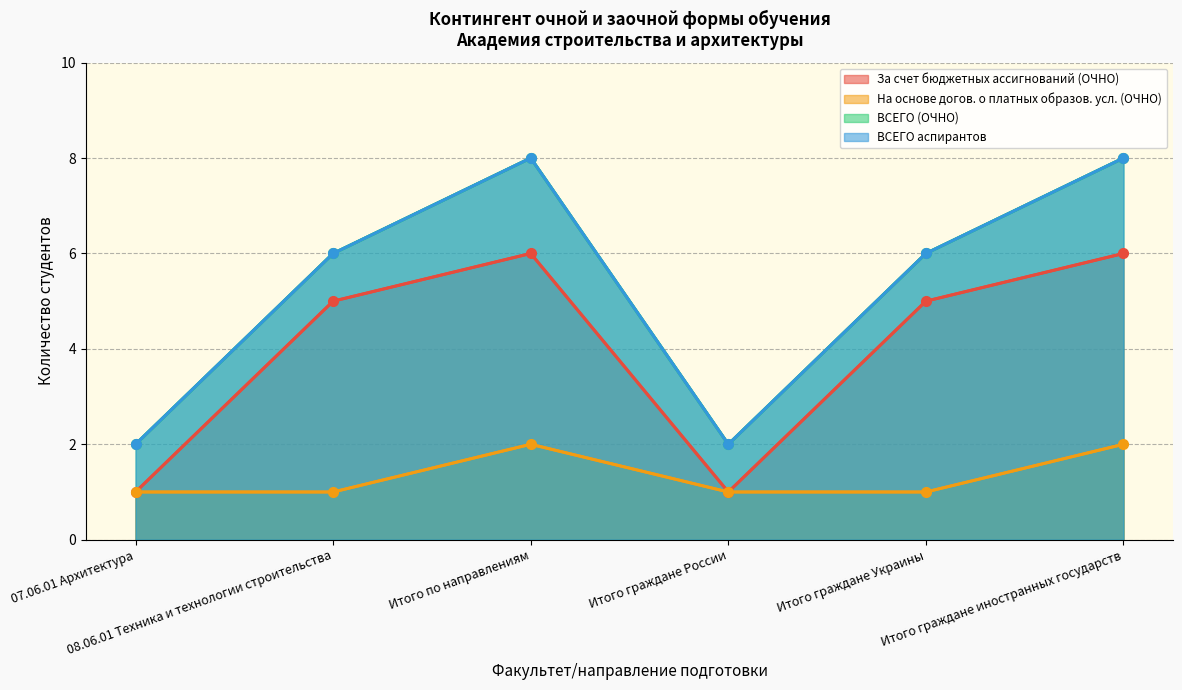

Between 08.06.01 Техника и технологии строительства and Итого граждане Украины, which is larger?

08.06.01 Техника и технологии строительства